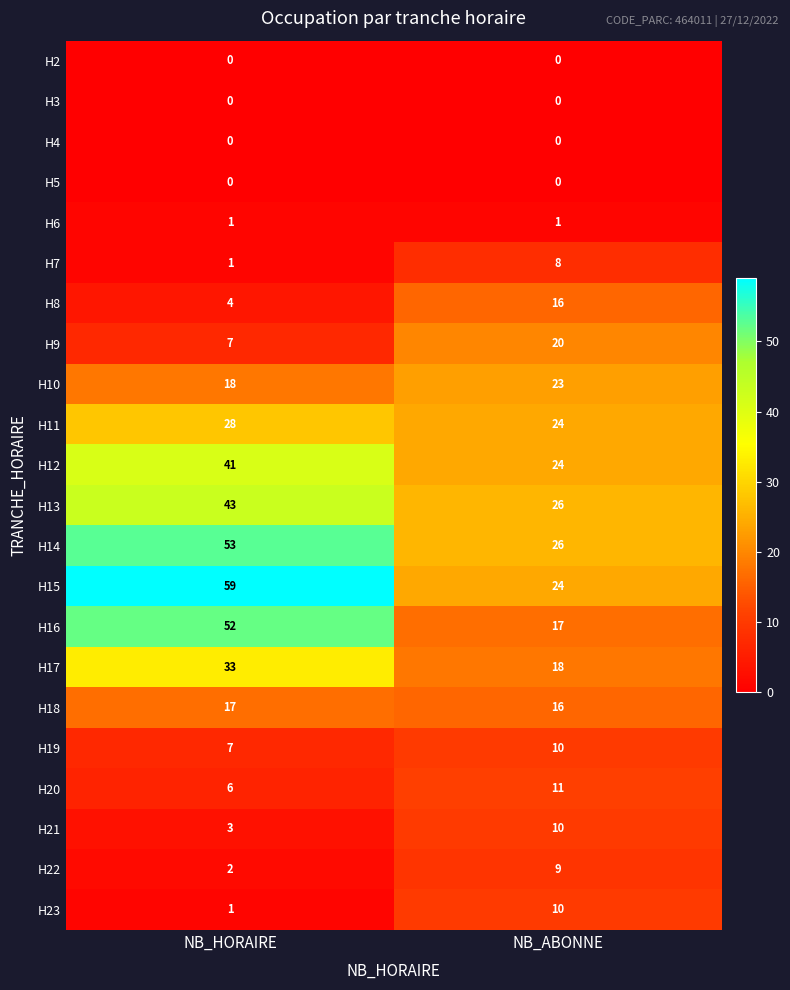

What is the greatest value displayed?

59